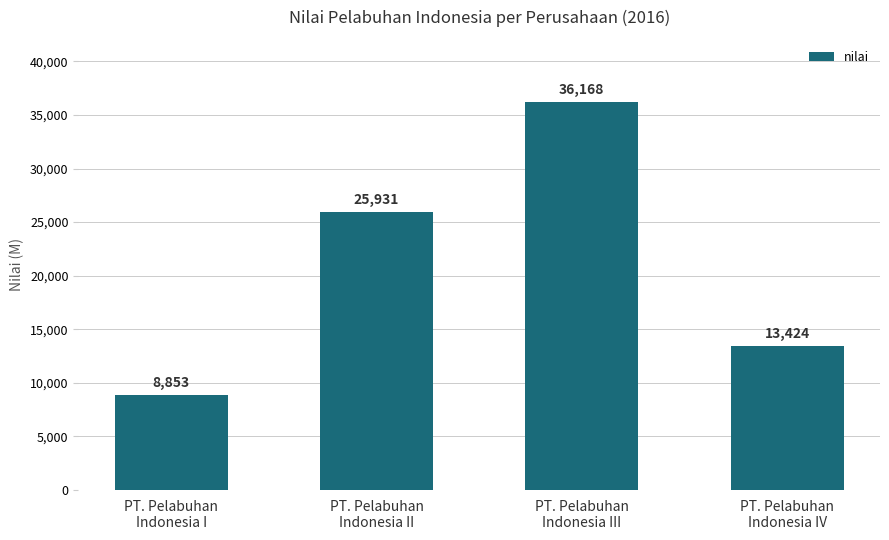

Reading left to right, what are all the values shown in this chart?

8853	25931	36168	13424